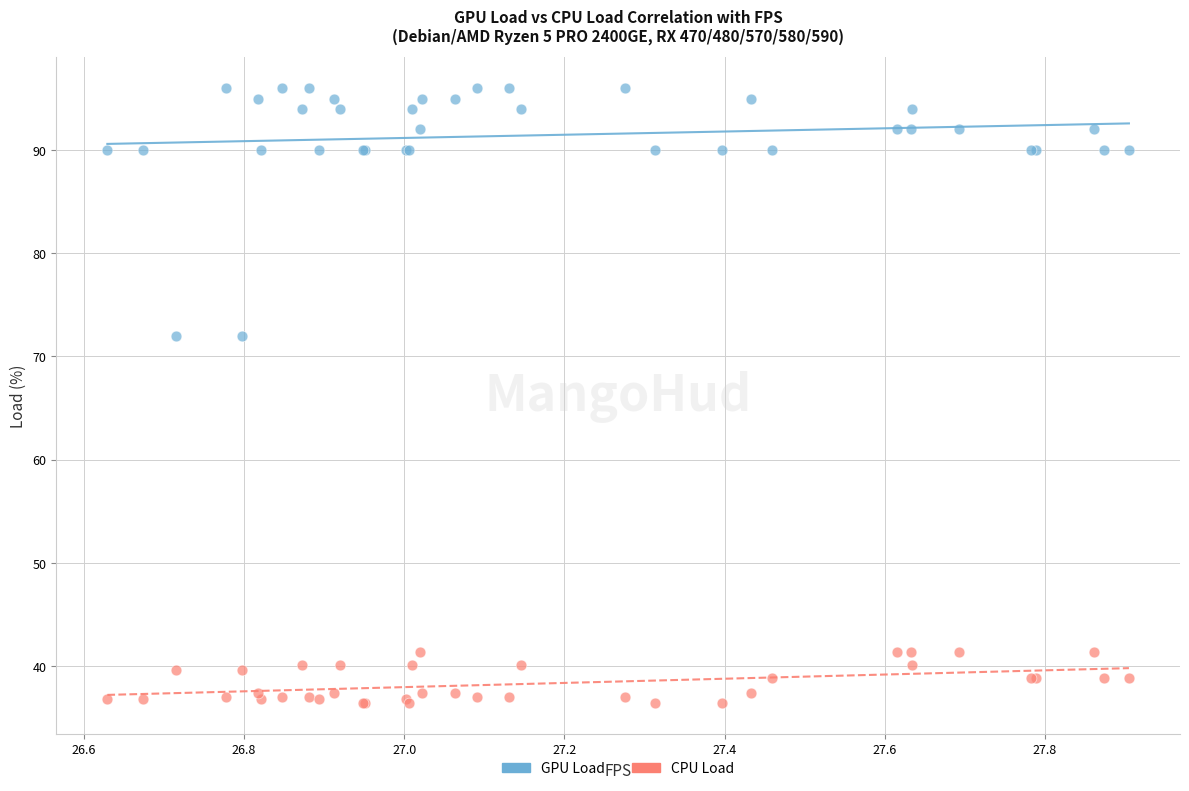

Which series reaches the maximum Y coordinate?

GPU Load